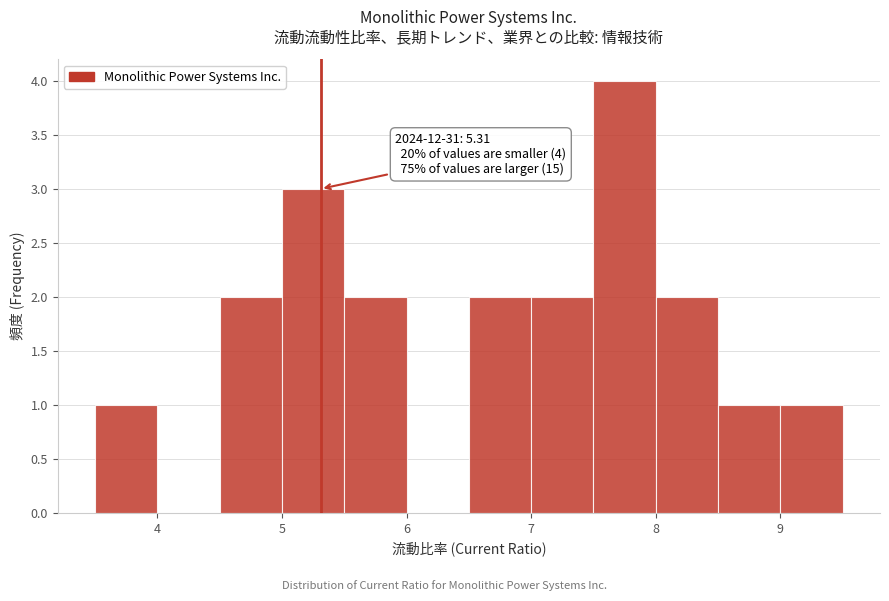

Which range on the x-axis has the tallest bar?

7.5 to 8.0